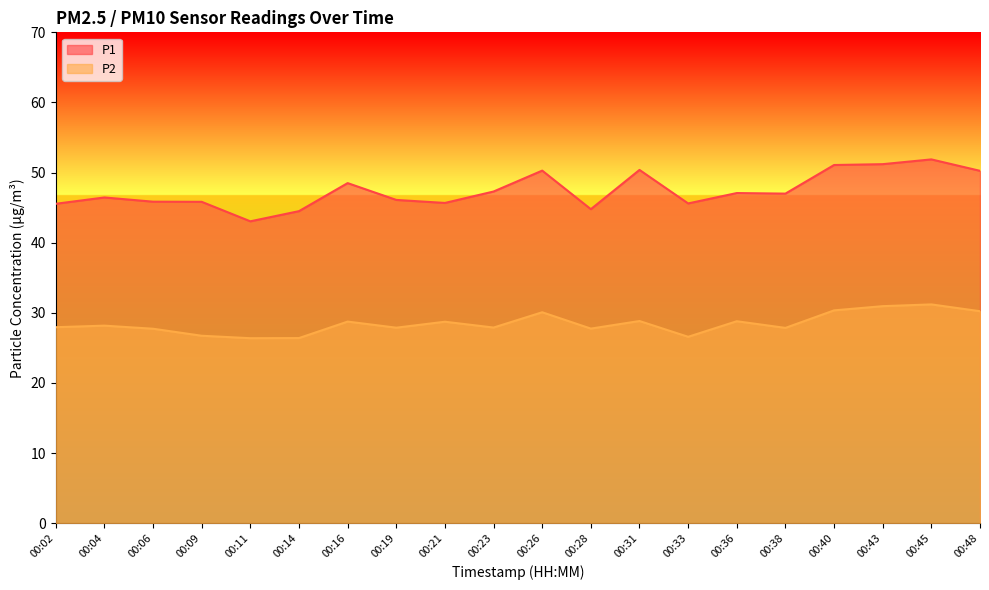

Which category has the lowest value across all series?

00:11